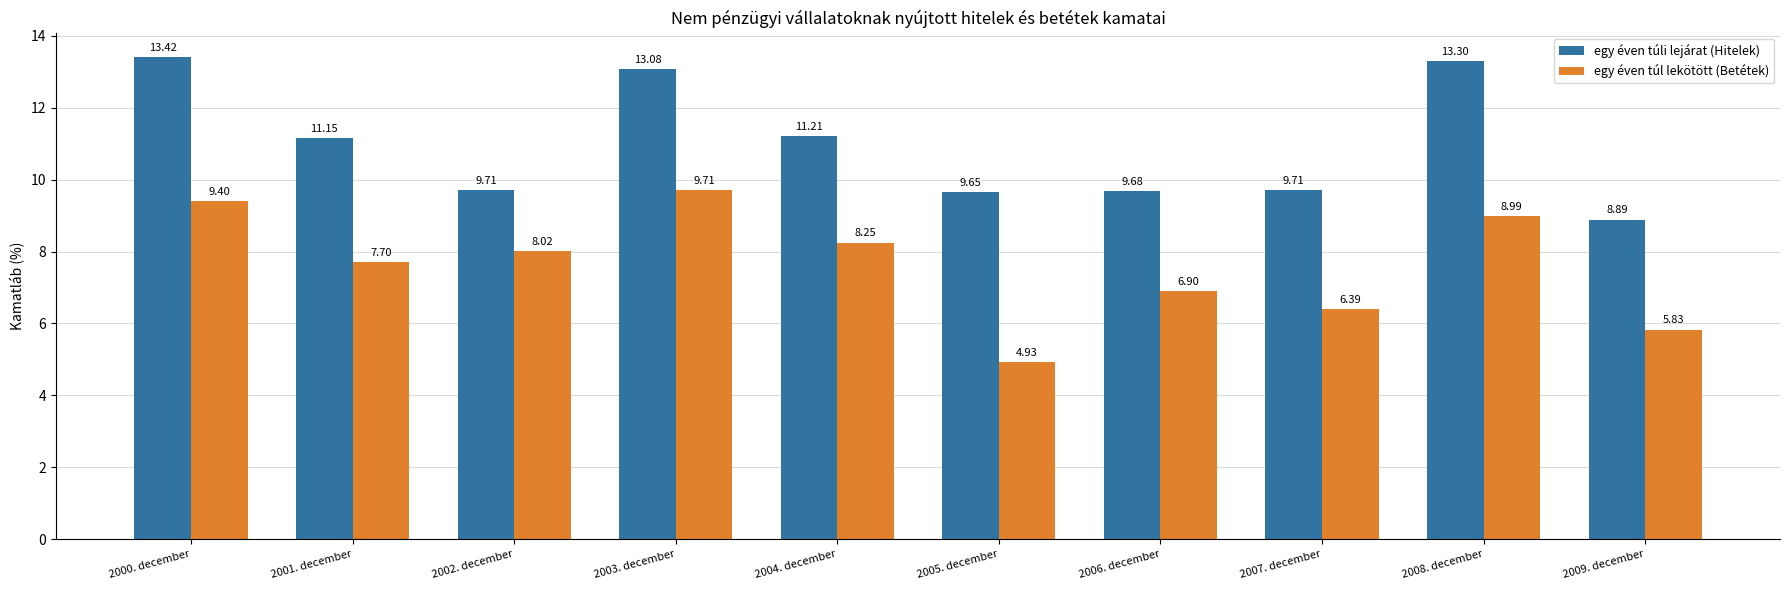

At how many categories does at least one series exceed 10?

5